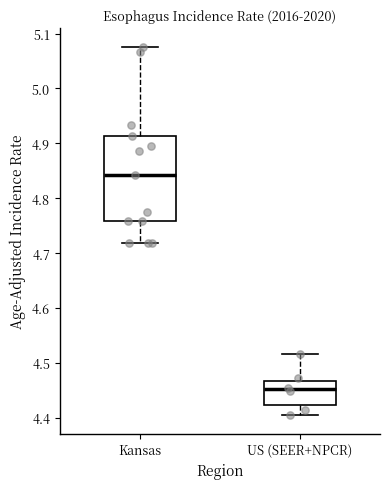

Where is the upper edge of the box for US (SEER+NPCR) on the y-axis? The values are not printed on the chart, so give them approximately, as read against the axis.

4.47